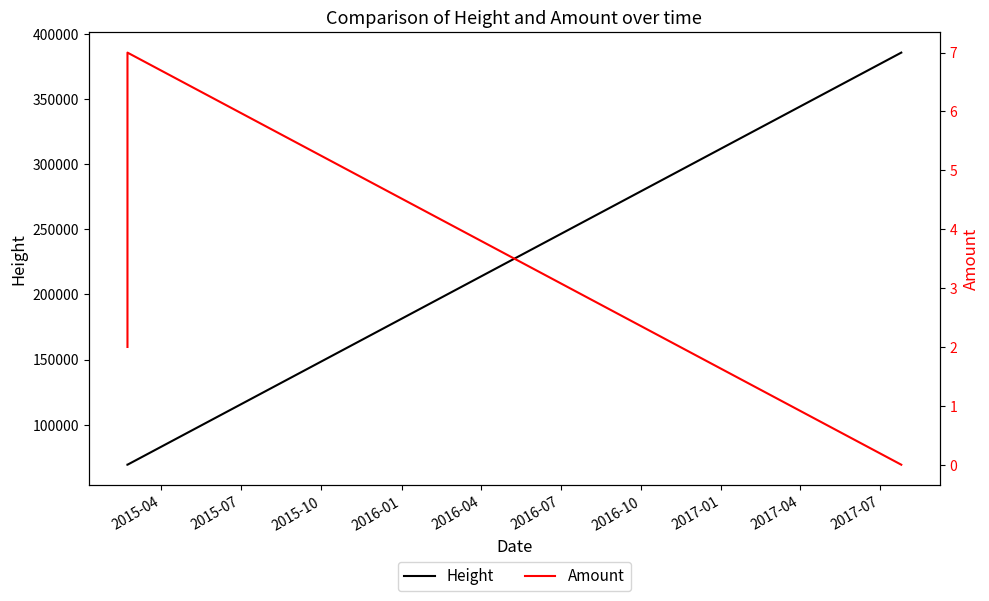

What is the difference between the maximum and second lowest values in the Height series?

316143